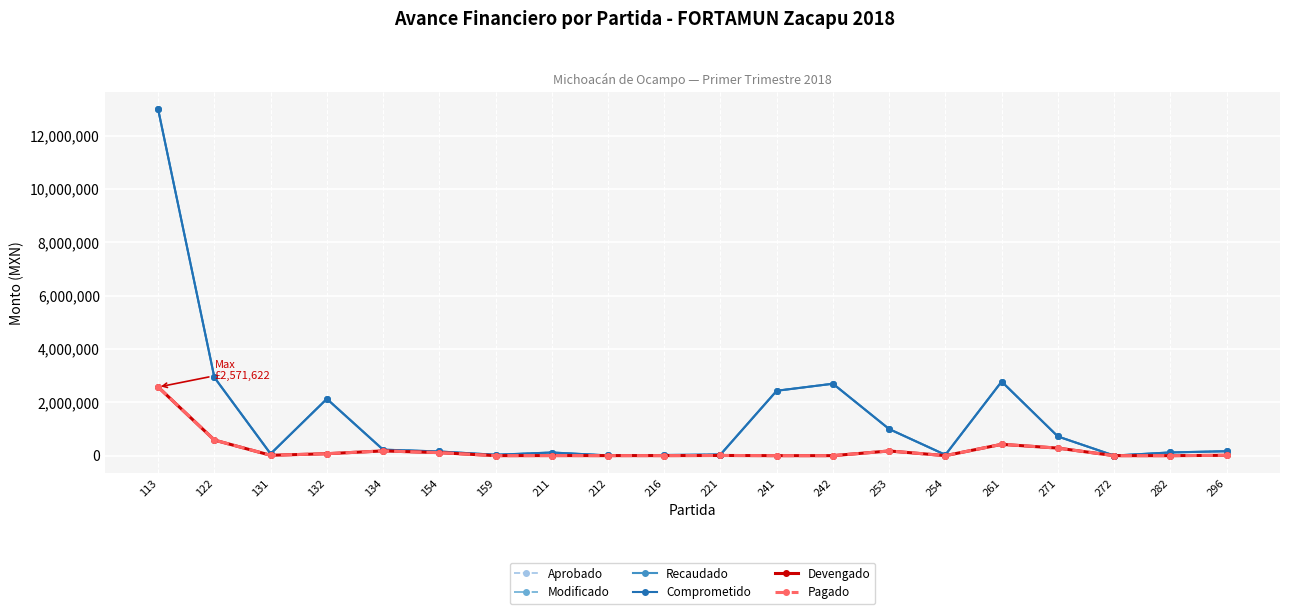

Is this an area chart (filled region under the line)?

No